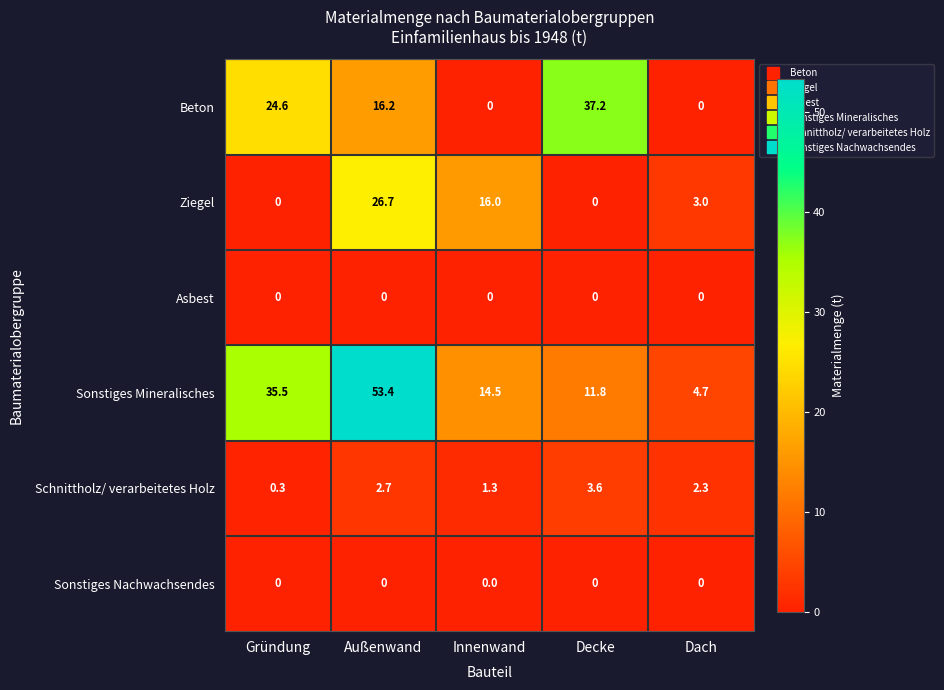

Reading left to right, transcribe all the data shown in this chart.

Beton: 24.6	16.2	0.0	37.2	0.0
Ziegel: 0.0	26.7	16.0	0.0	3.0
Asbest: 0.0	0.0	0.0	0.0	0.0
Sonstiges Mineralisches: 35.5	53.4	14.5	11.8	4.7
Schnittholz/ verarbeitetes Holz: 0.3	2.7	1.3	3.6	2.3
Sonstiges Nachwachsendes: 0.0	0.0	0.0	0.0	0.0